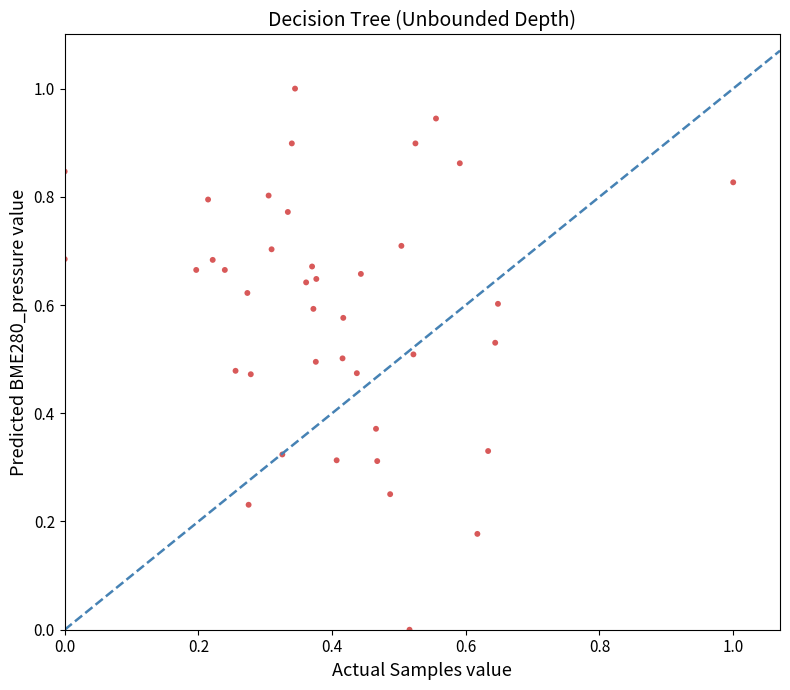

What is the range of Y values (max minus min)?

1.0